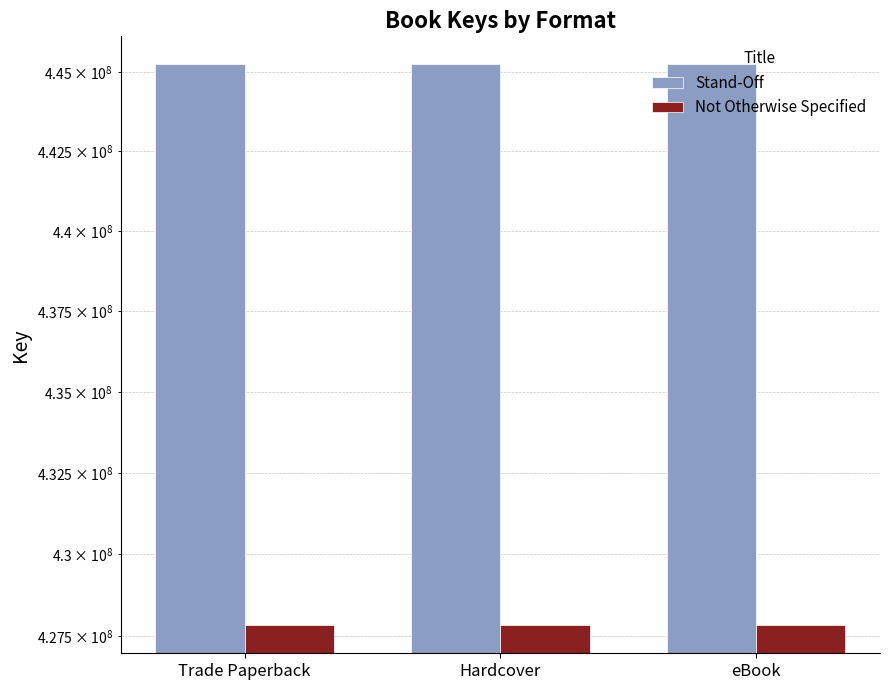

True or false: Stand-Off has a value of 445249735 at Hardcover.

True